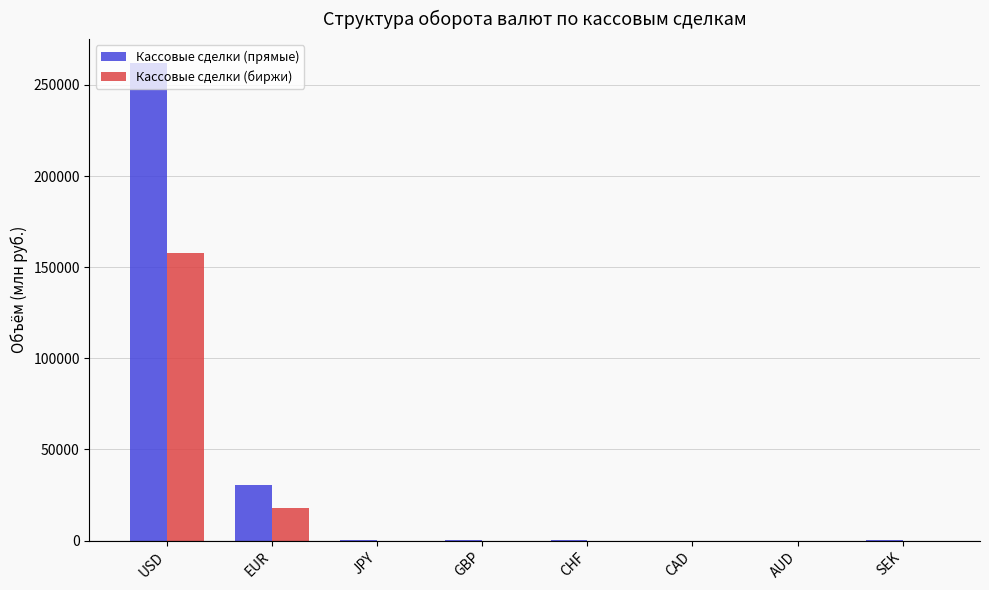

Which series has the widest spread of values?

Кассовые сделки (прямые)